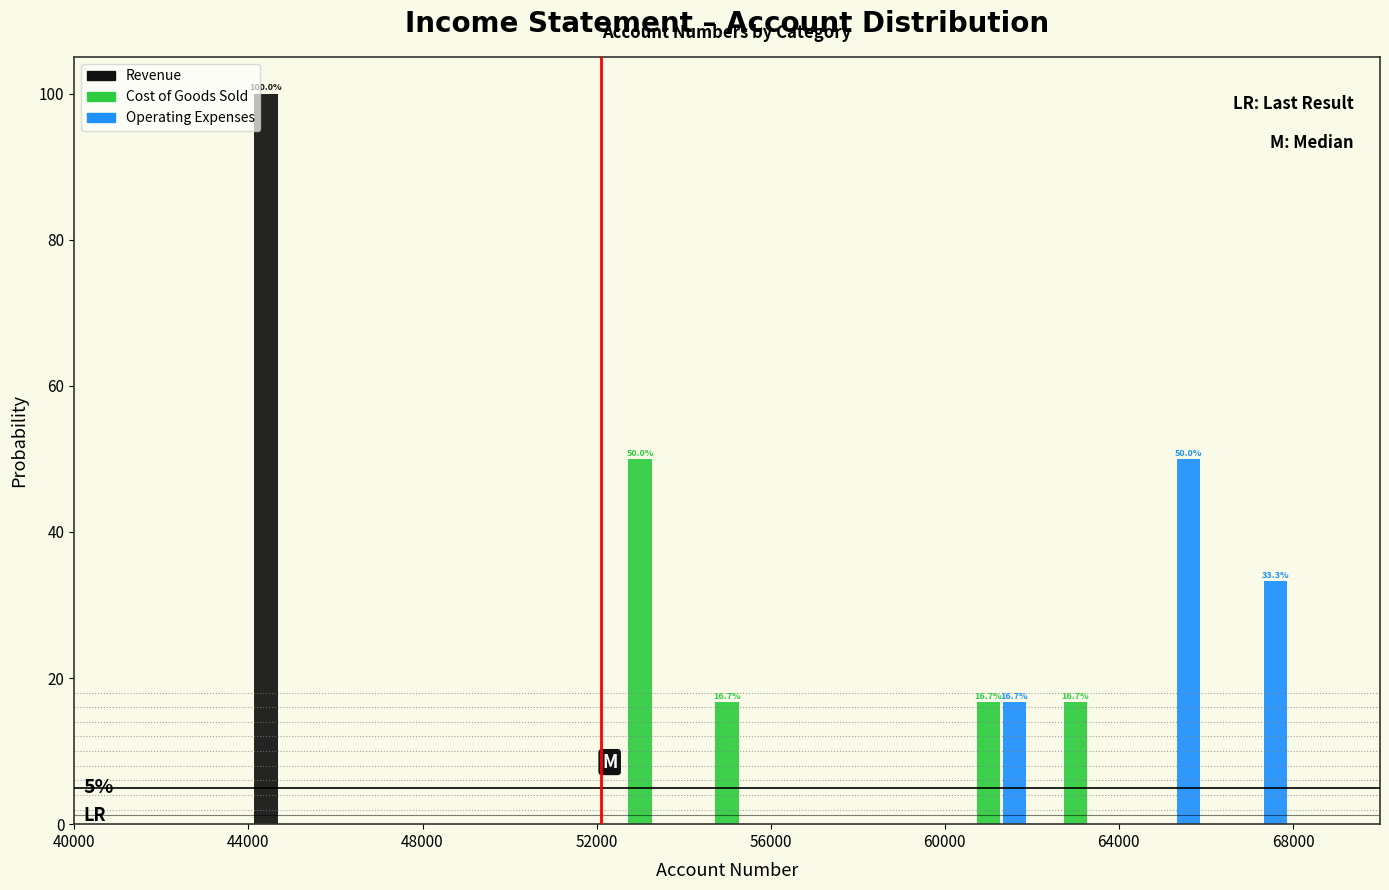

In the Revenue series, which range on the x-axis has the tallest bar?

44000 to 46000